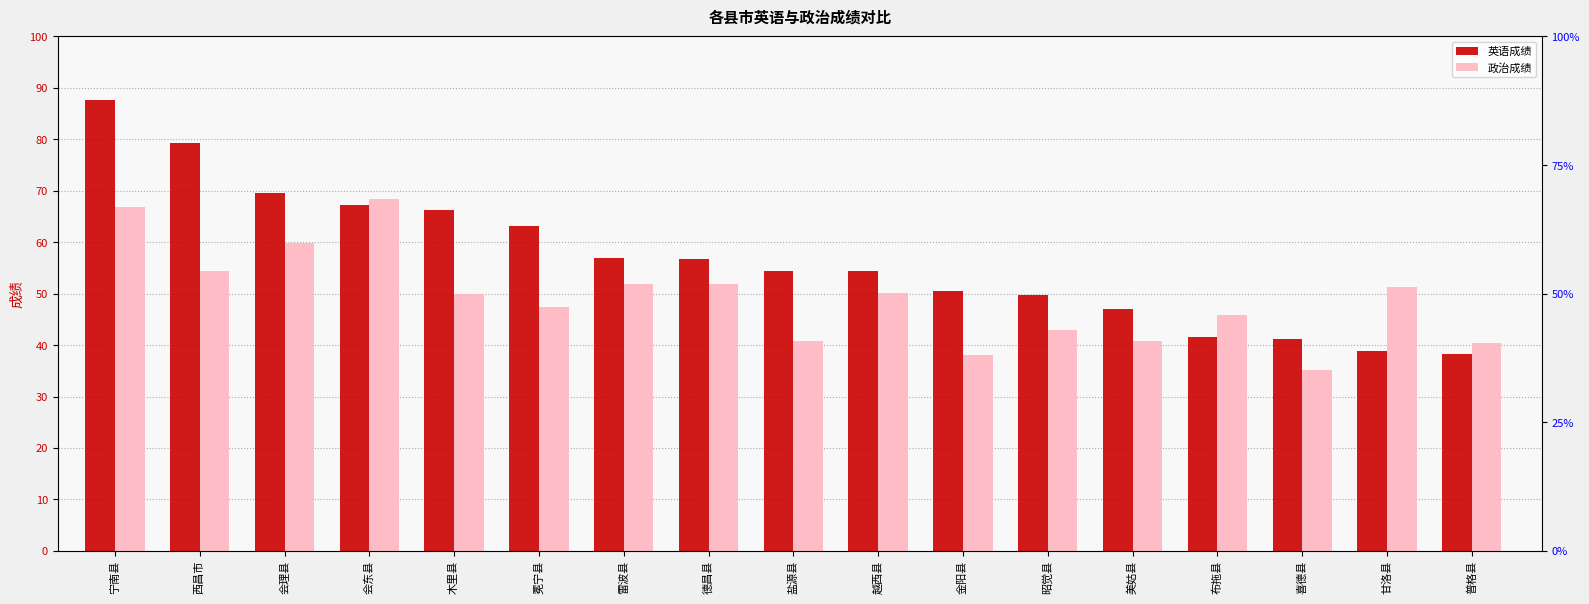

How many bars are there in total?

34